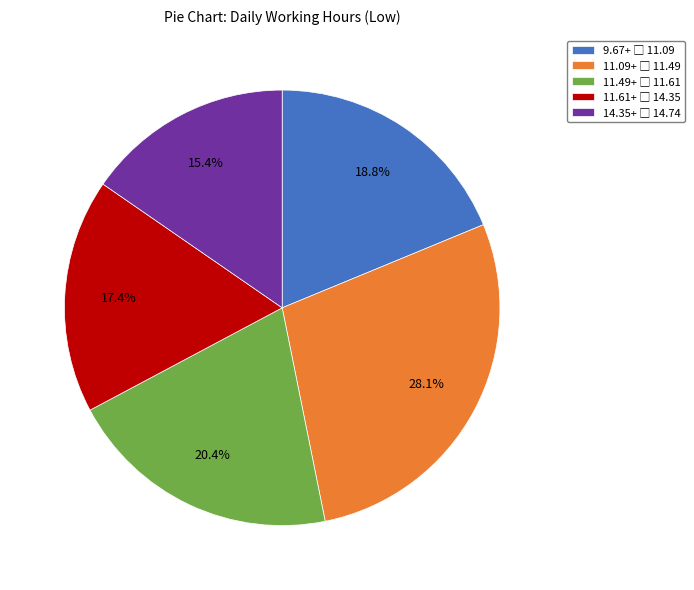

Does any single category account for the majority?

No